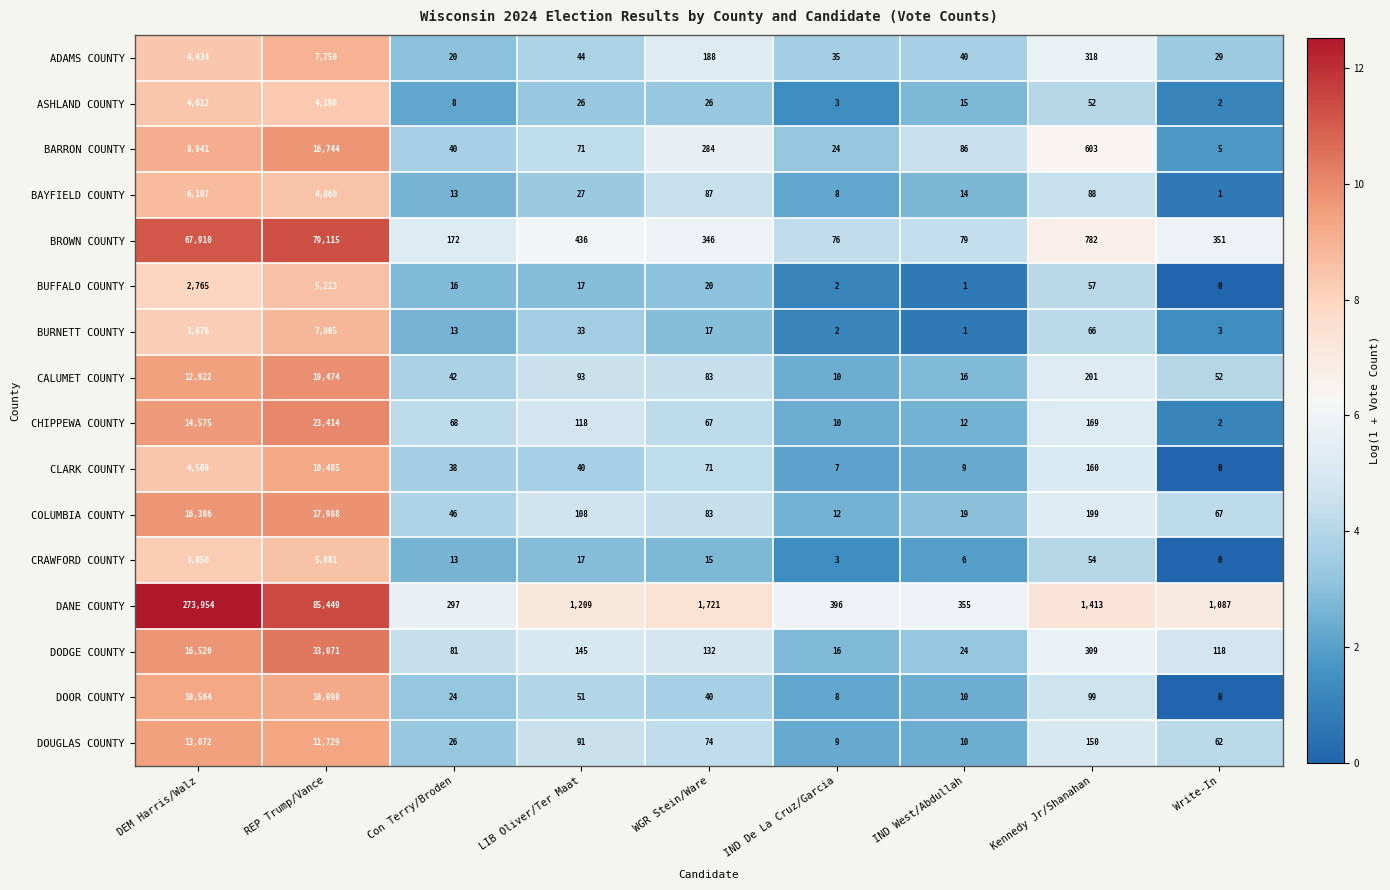

Between REP Trump/Vance and WGR Stein/Ware, which series saw the biggest shift?

DANE COUNTY